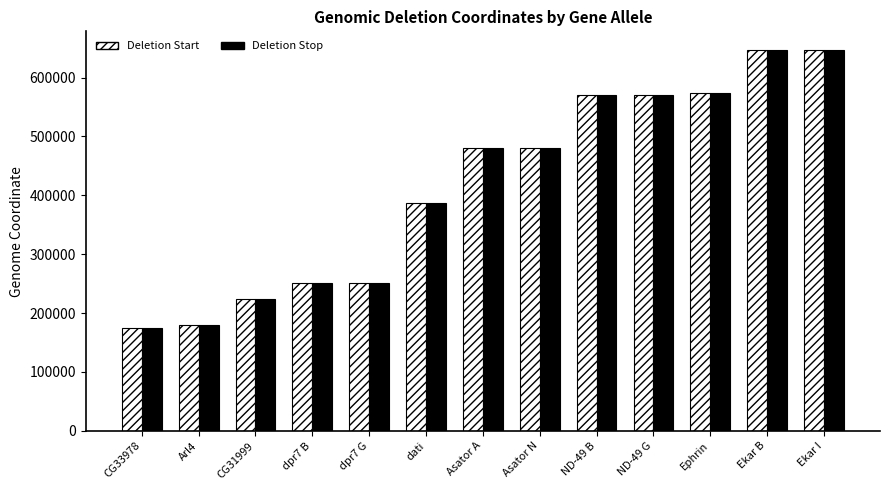

How many distinct data groups are displayed?

2